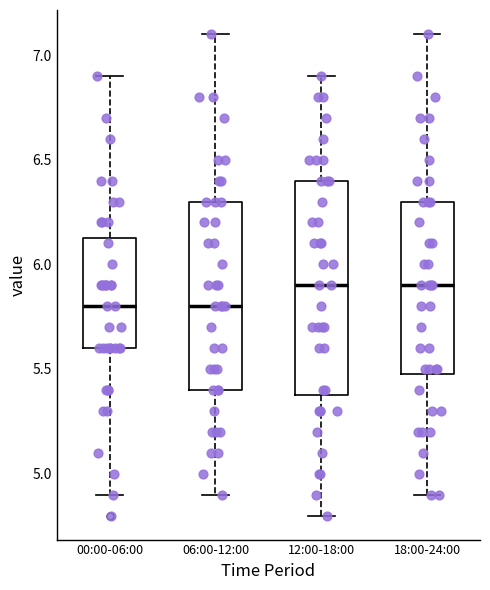

Comparing the boxes themselves (not the whiskers), which one is the tallest?

12:00-18:00